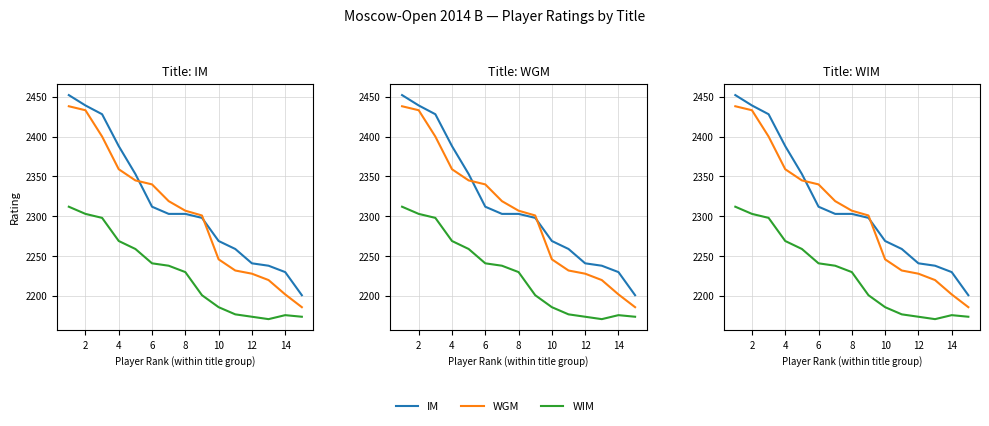

Count the number of data series in this chart.

3